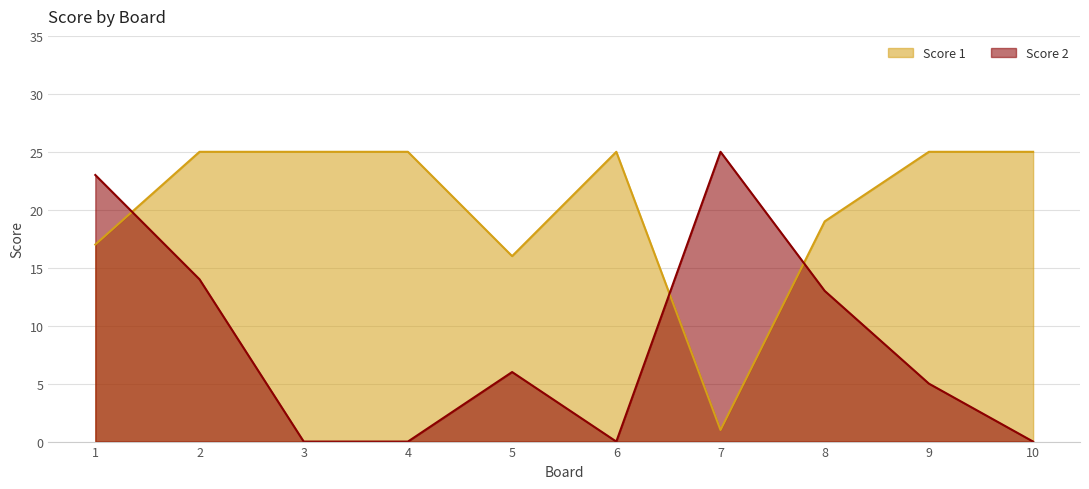

Reading left to right, transcribe all the data shown in this chart.

Score 1: 17	25	25	25	16	25	1	19	25	25
Score 2: 23	14	0	0	6	0	25	13	5	0